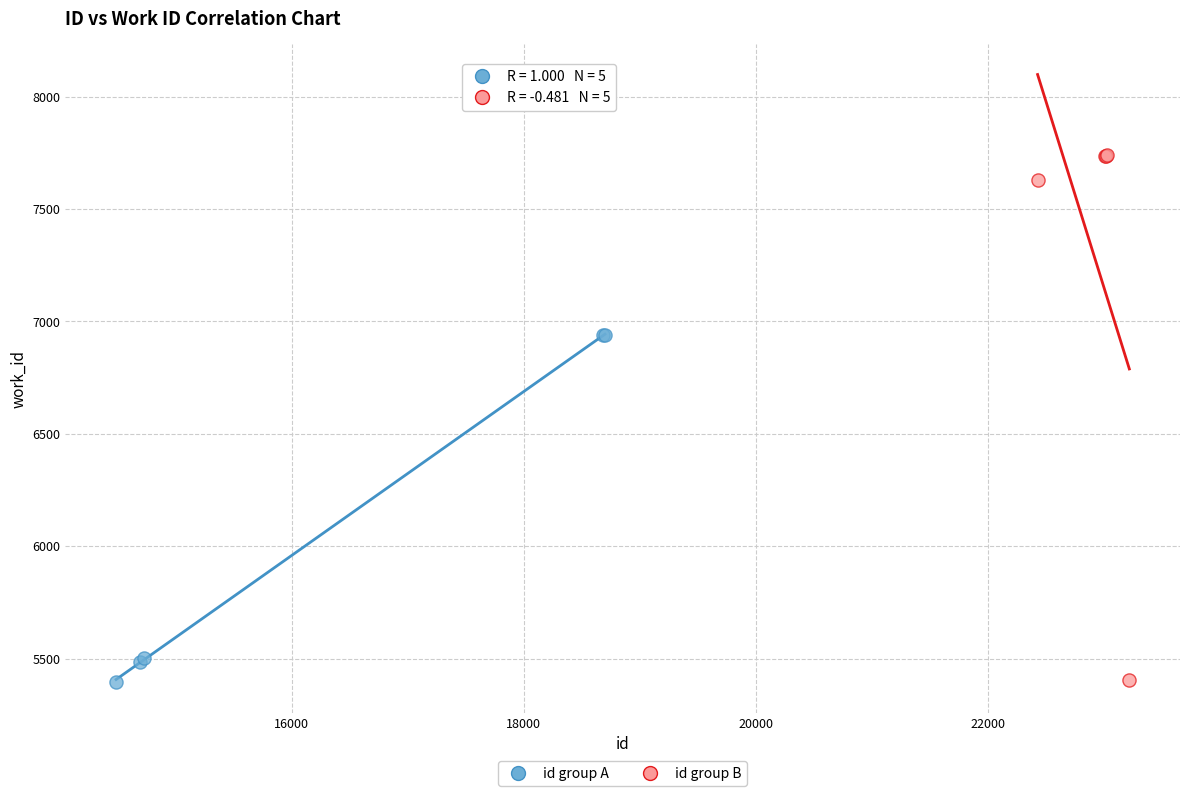

Which series reaches the maximum Y coordinate?

id group B